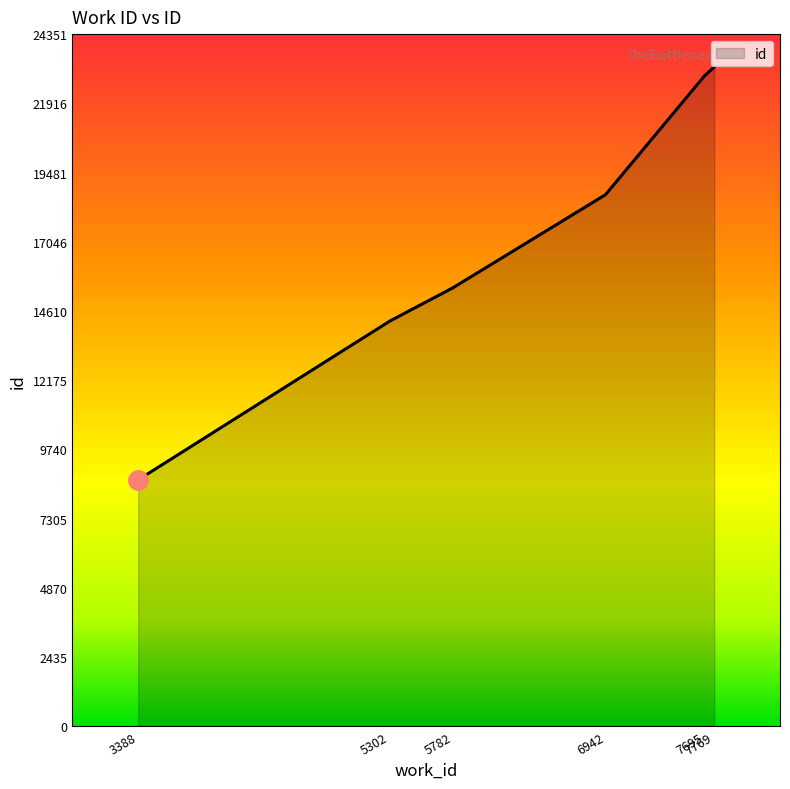

What is the greatest value displayed?

23192